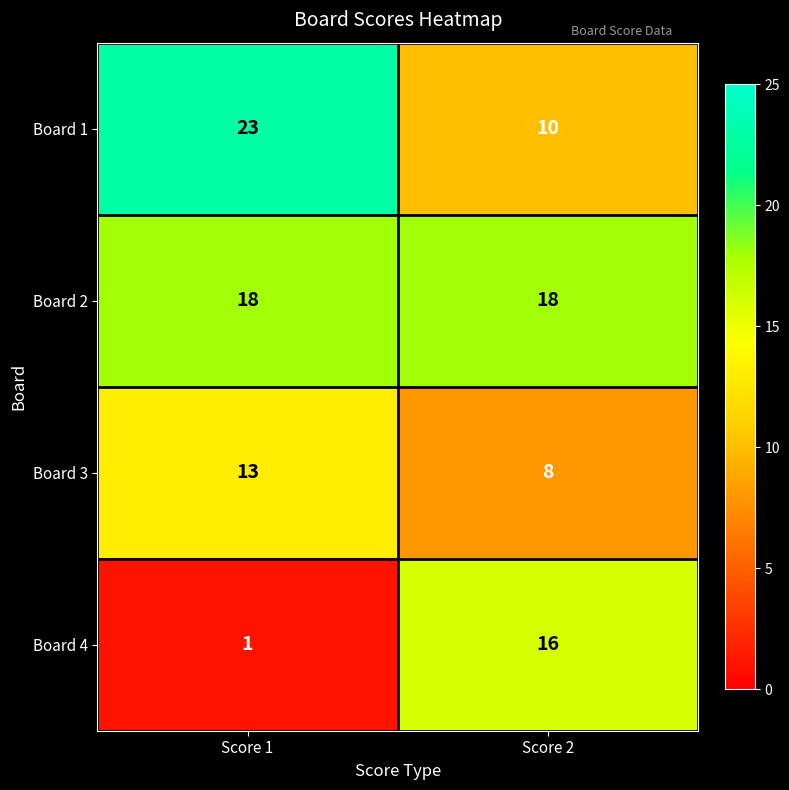

True or false: Board 4 has a value of 0 at Score 1.

False